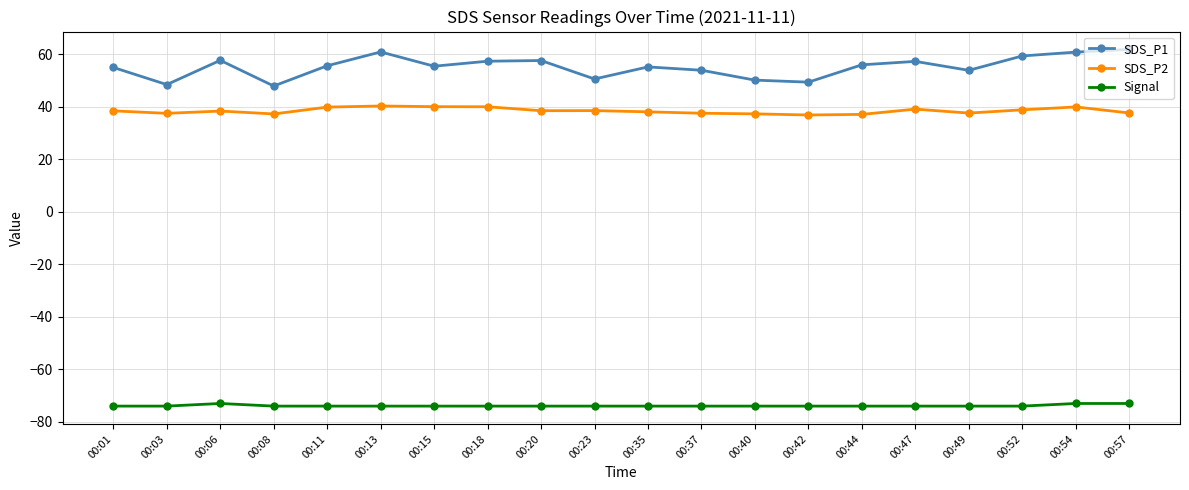

Which series has the widest spread of values?

SDS_P1